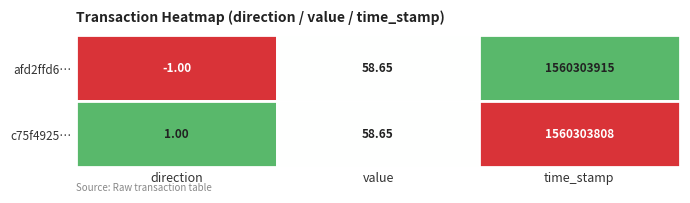

Reading left to right, list all the values displayed in this chart.

afd2ffd6fa031ff03e485e314c376824cb1c22c: 0=-1.0	1=58.7	2=1560303915.0
c75f4925212dbf52cf7f256c5be0d18945ceaf2: 0=1.0	1=58.7	2=1560303808.0